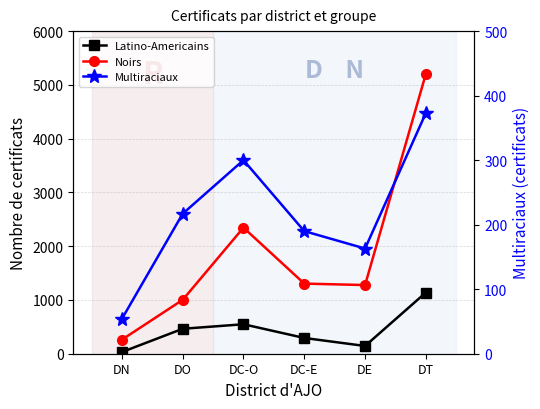

Between DC-O and DE, which is larger?

DC-O